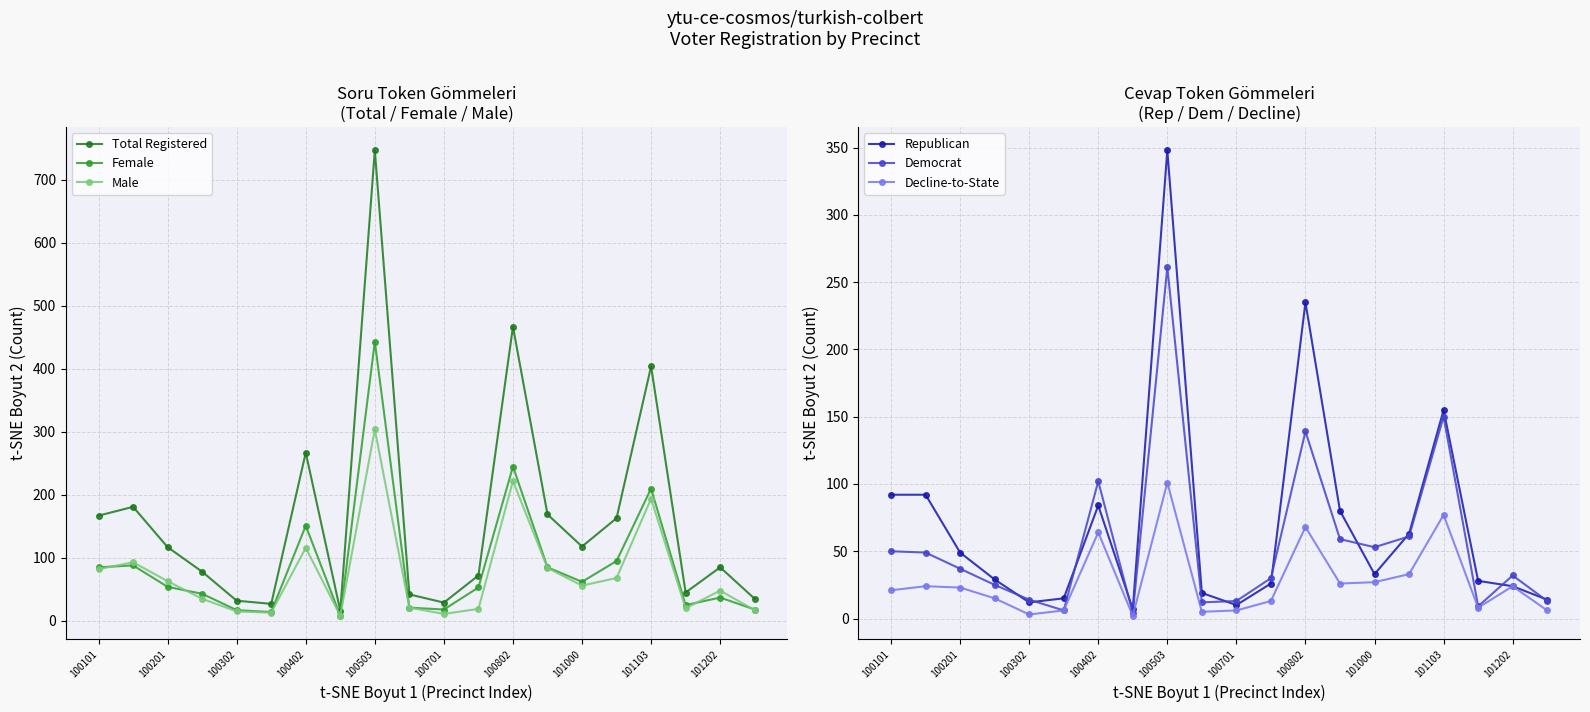

True or false: Decline-to-State and Democrat intersect in this chart.

False